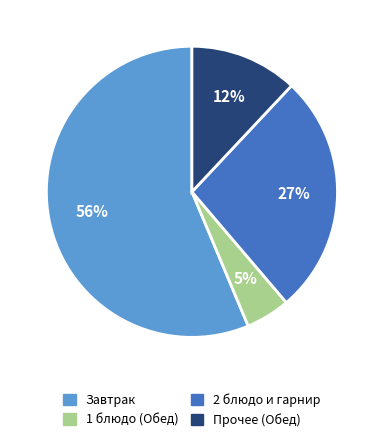

To the nearest percent, what is the difference between the largest and smallest slice percentages?

51%